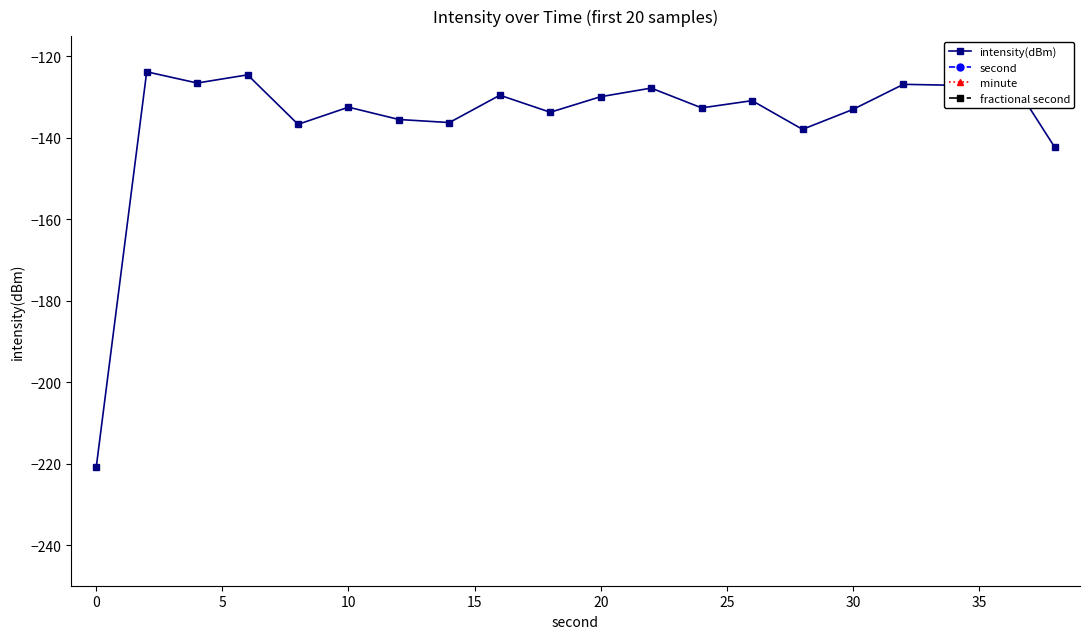

Which series has the largest total across all categories?

second